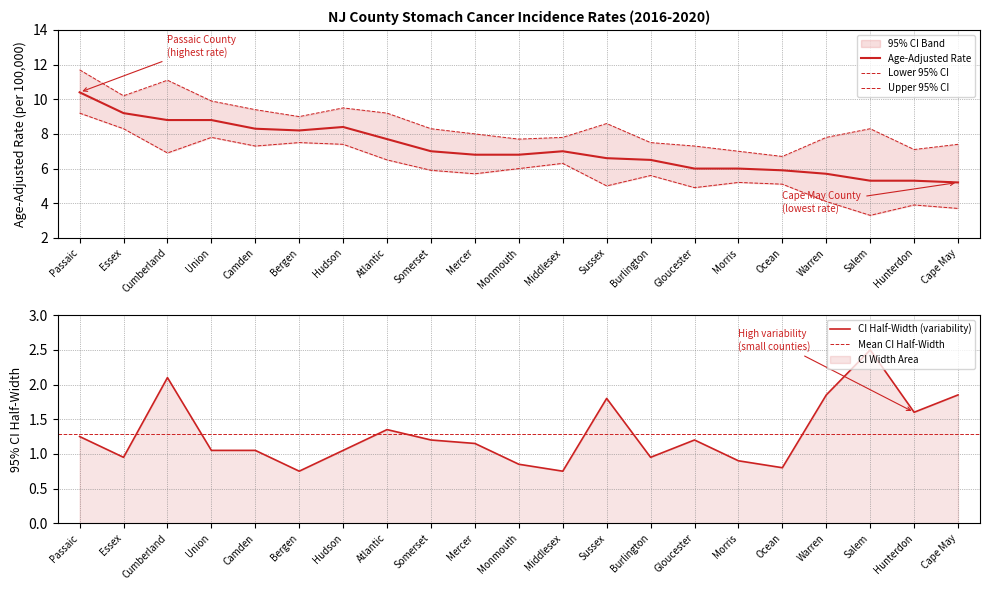

In Upper 95% CI, how many points are higher than both neighbors (excluding endpoints)?

4